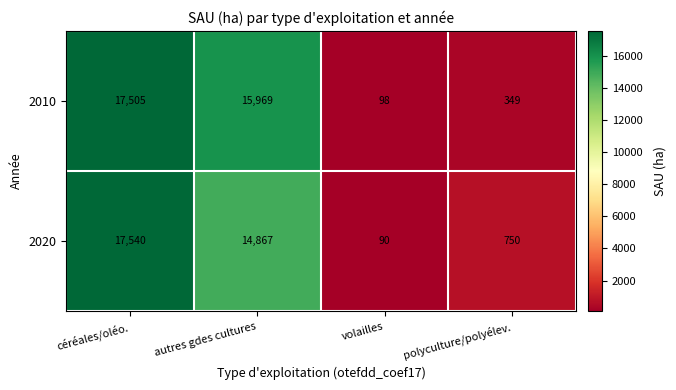

What is the average value of the 2010 series?

8480